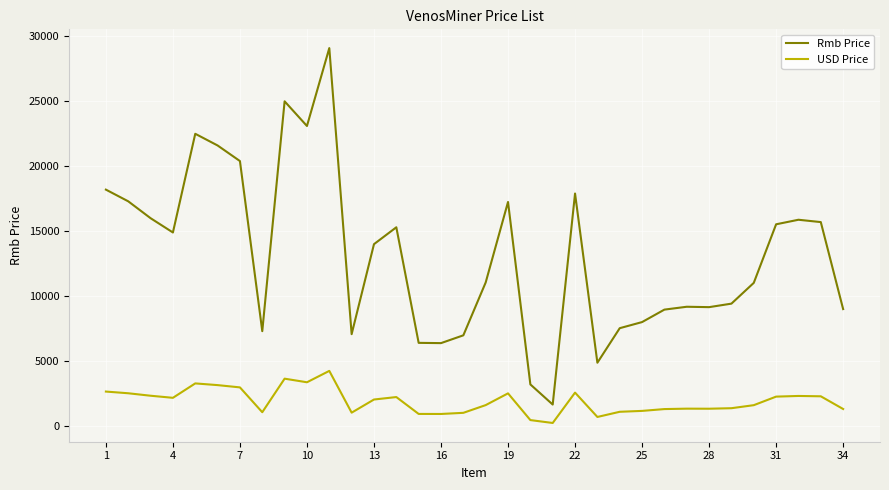

How many distinct data groups are displayed?

2